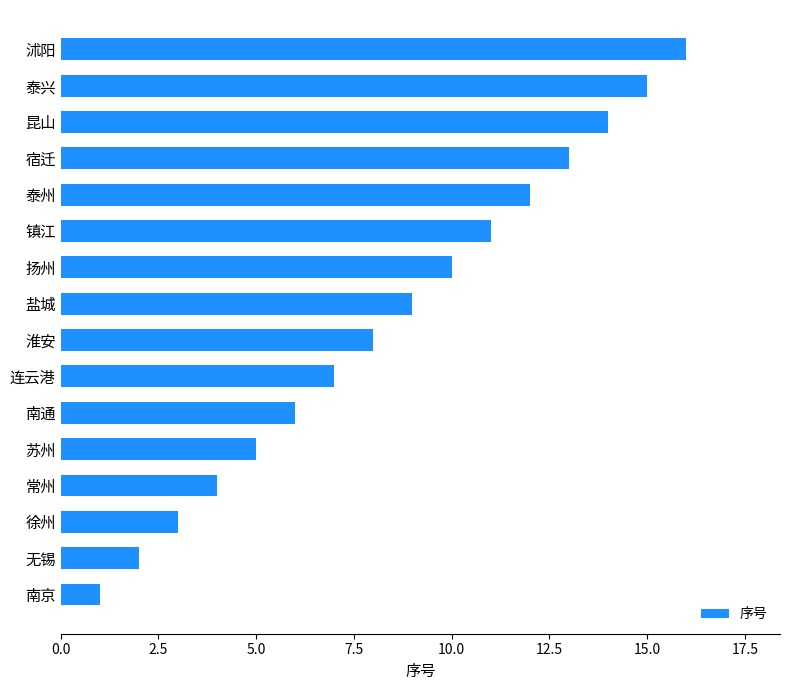

Which has a higher value, 徐州 or 常州?

常州